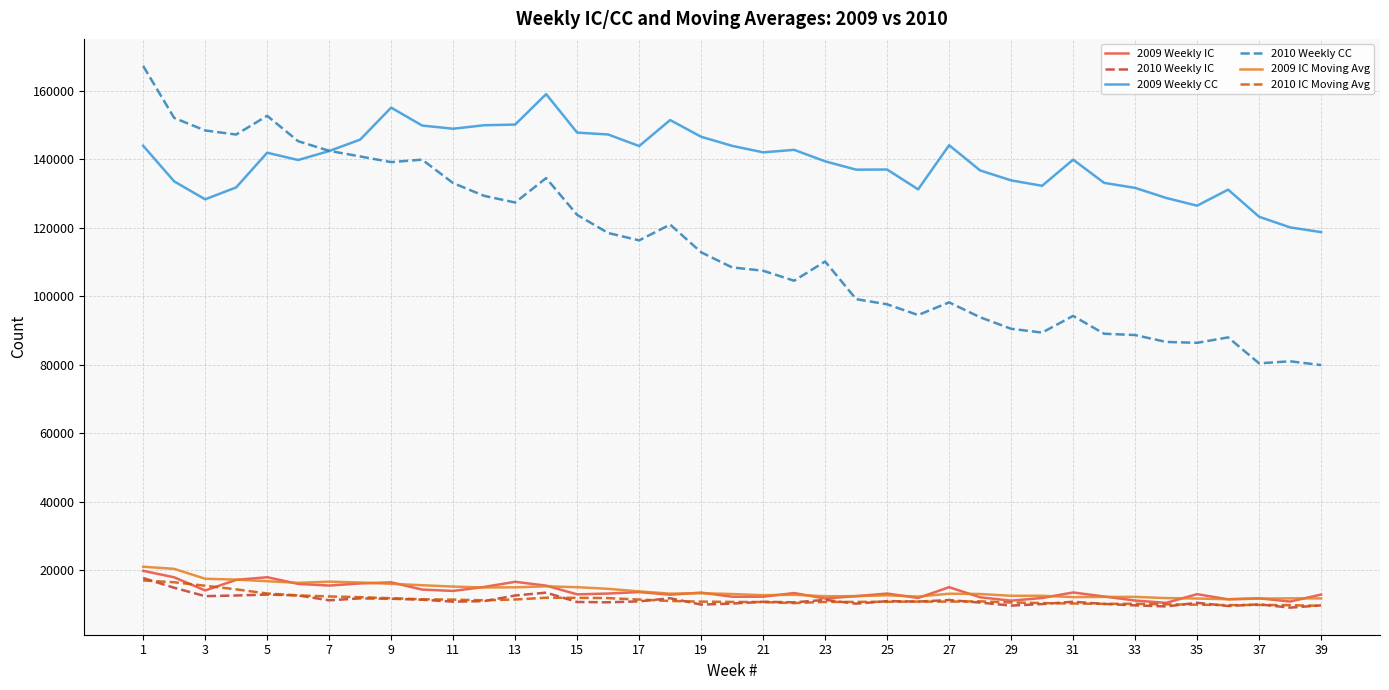

Which series has the largest total across all categories?

2009 Weekly CC